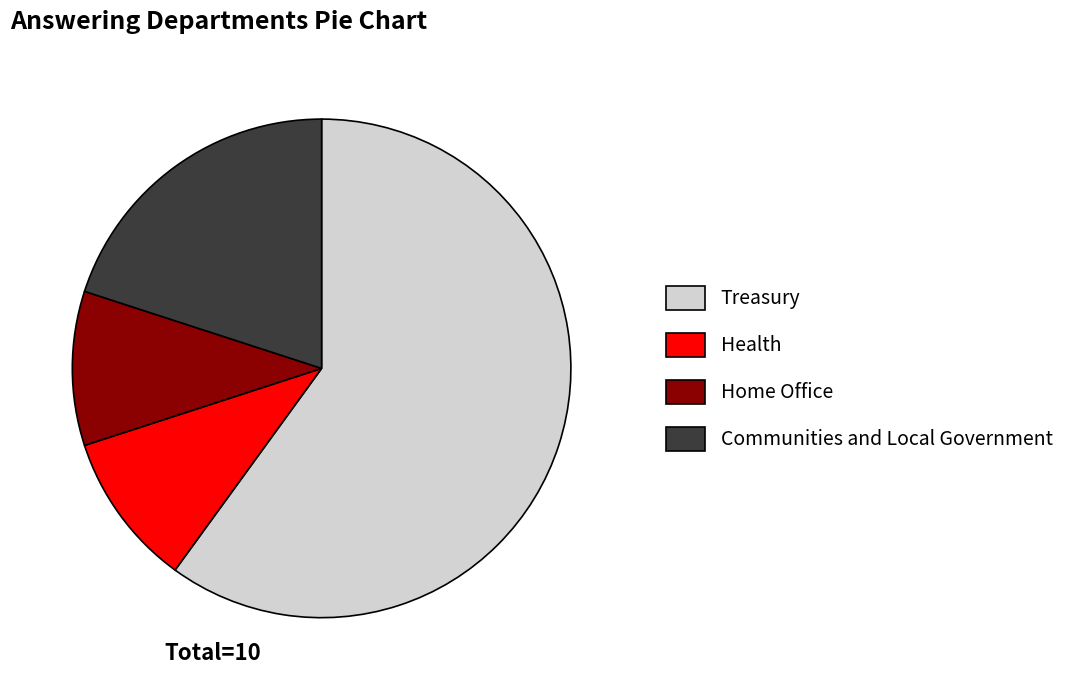

What is the largest slice in the pie chart?

Treasury